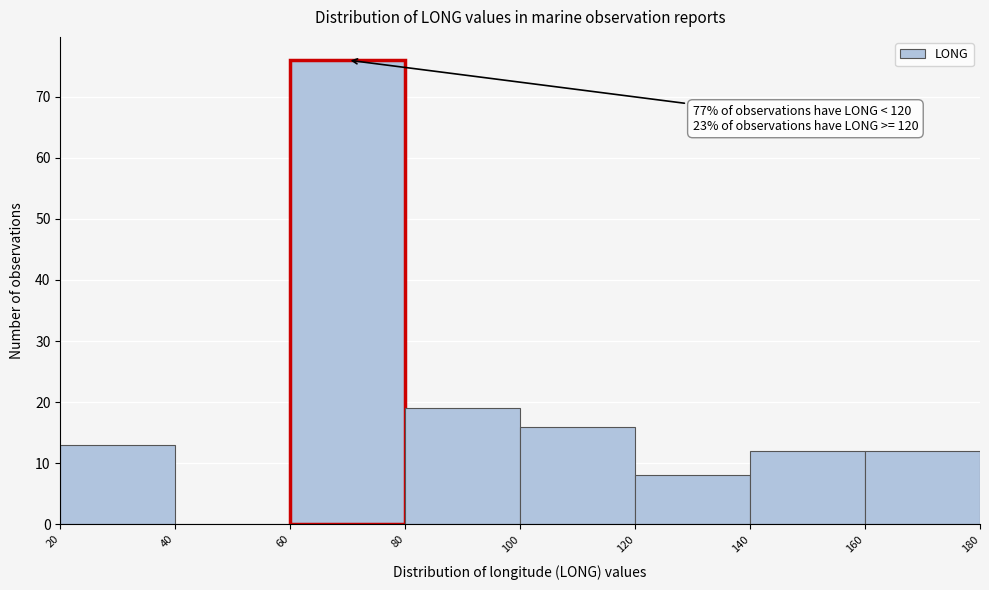

Which range on the x-axis has the tallest bar?

60 to 80